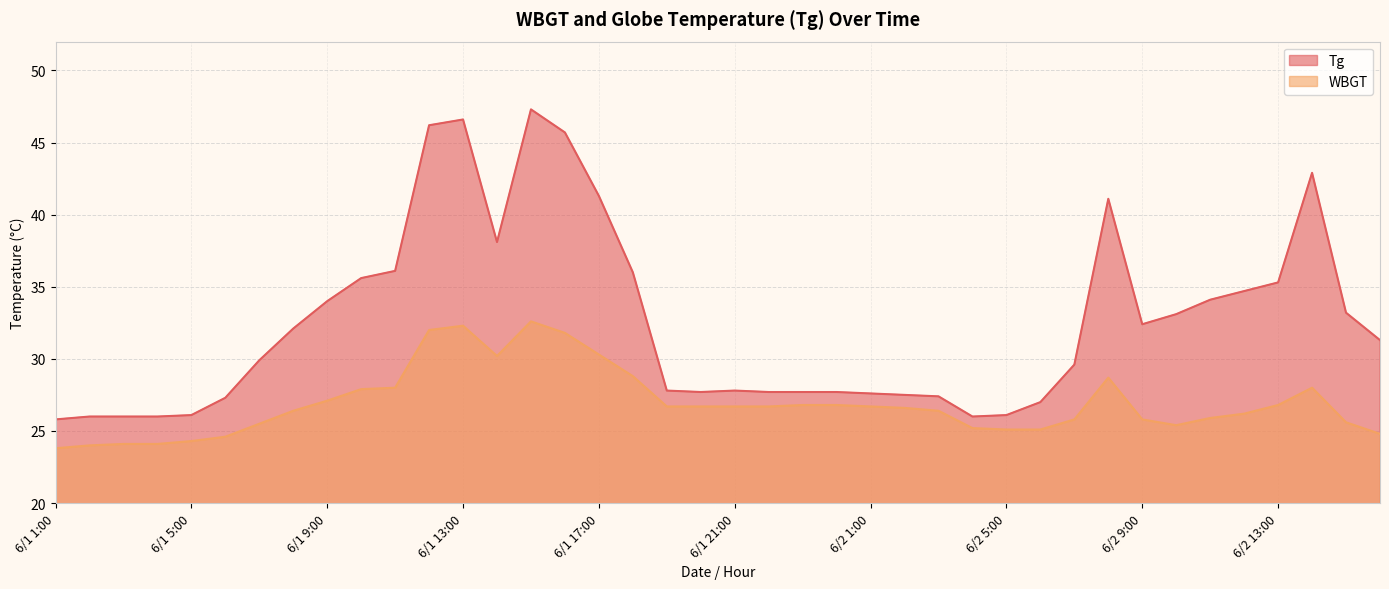

What is the smallest value displayed?

23.8